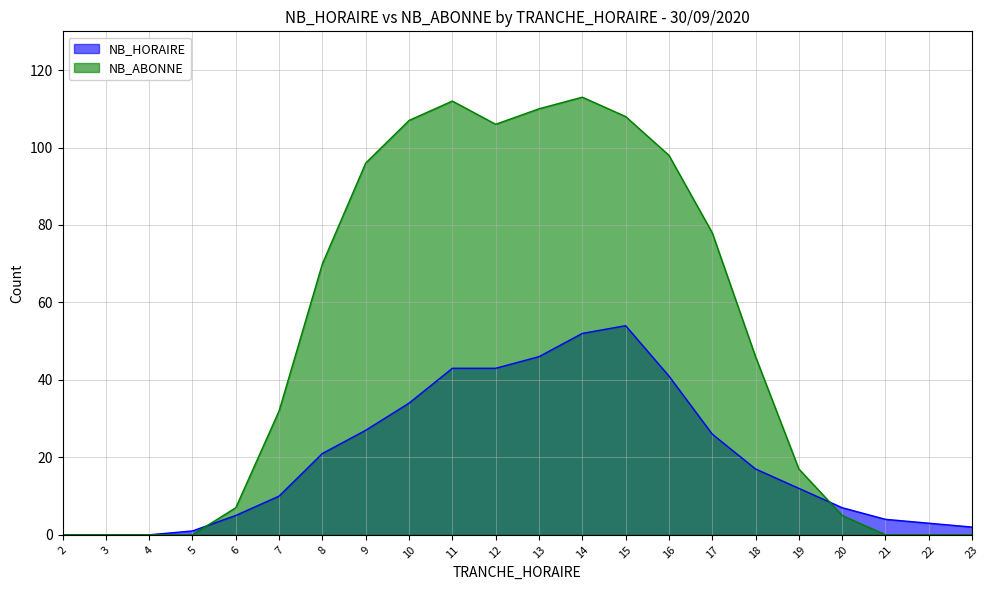

True or false: NB_ABONNE and NB_HORAIRE cross at least once.

True